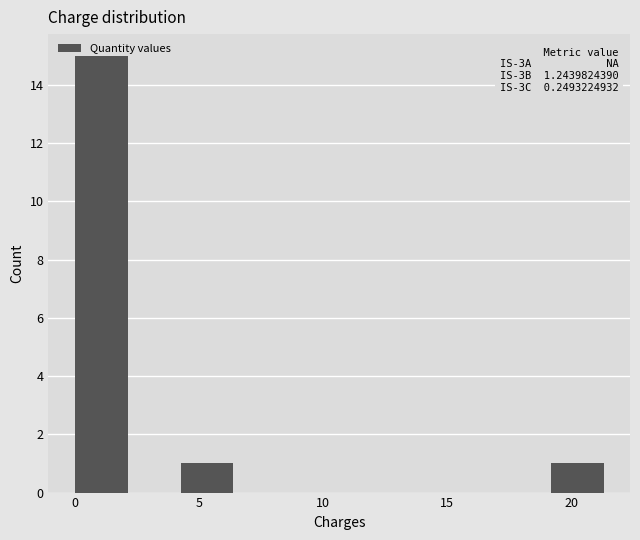

Over which range of the x-axis is the bar tallest?

0.0 to 2.0